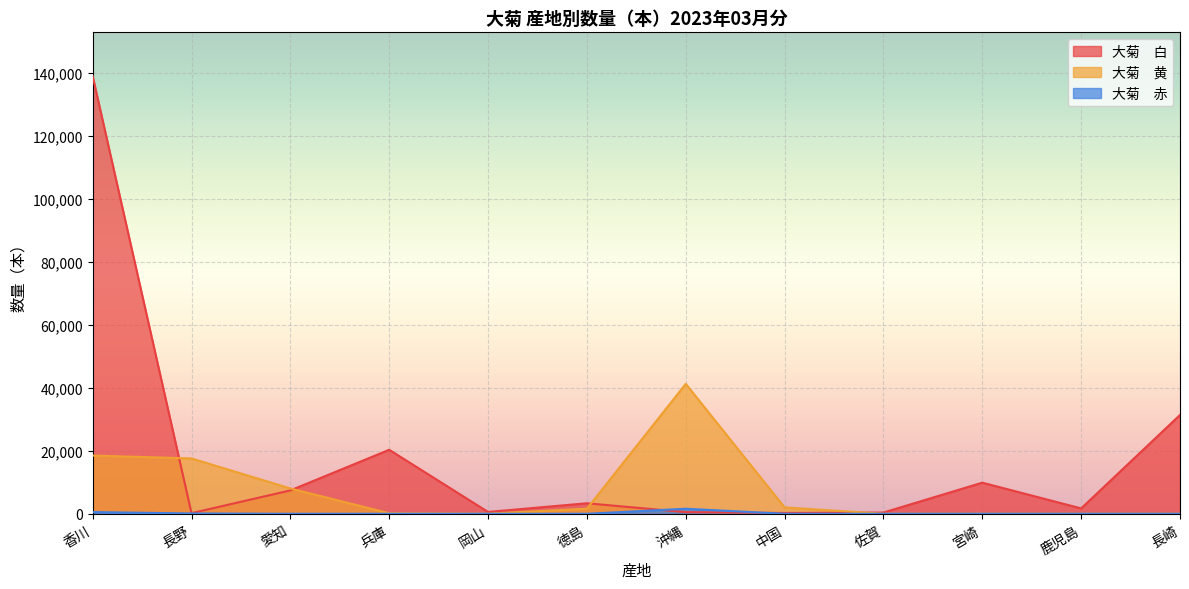

Is the value of 大菊　黄 at 鹿児島 greater than the value of 大菊　赤 at 兵庫?

No